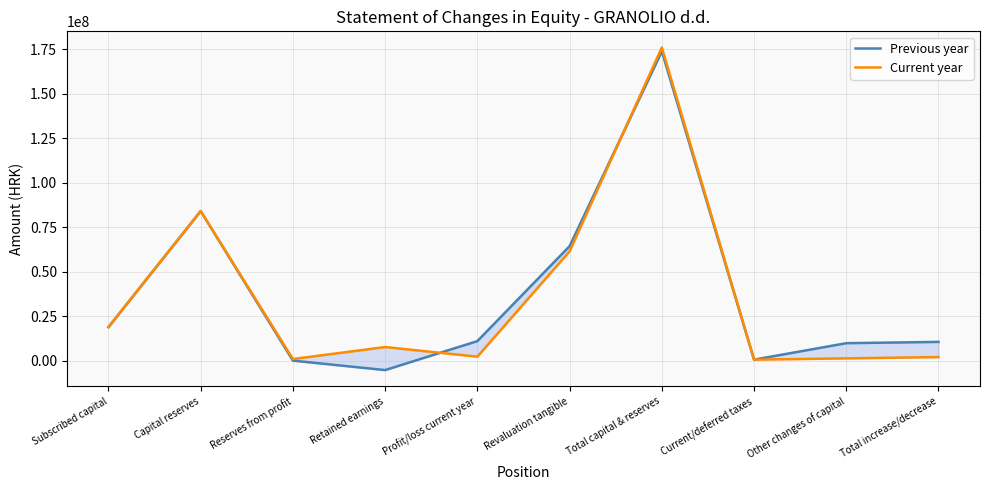

The Previous year series shows 173883628.7 at Total capital & reserves. True or false?

True